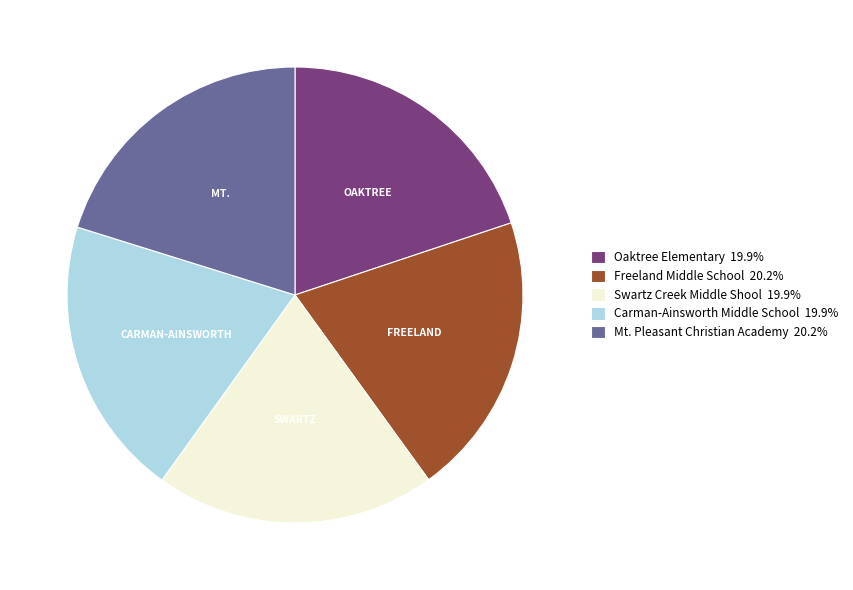

Count the number of slices in the pie.

5